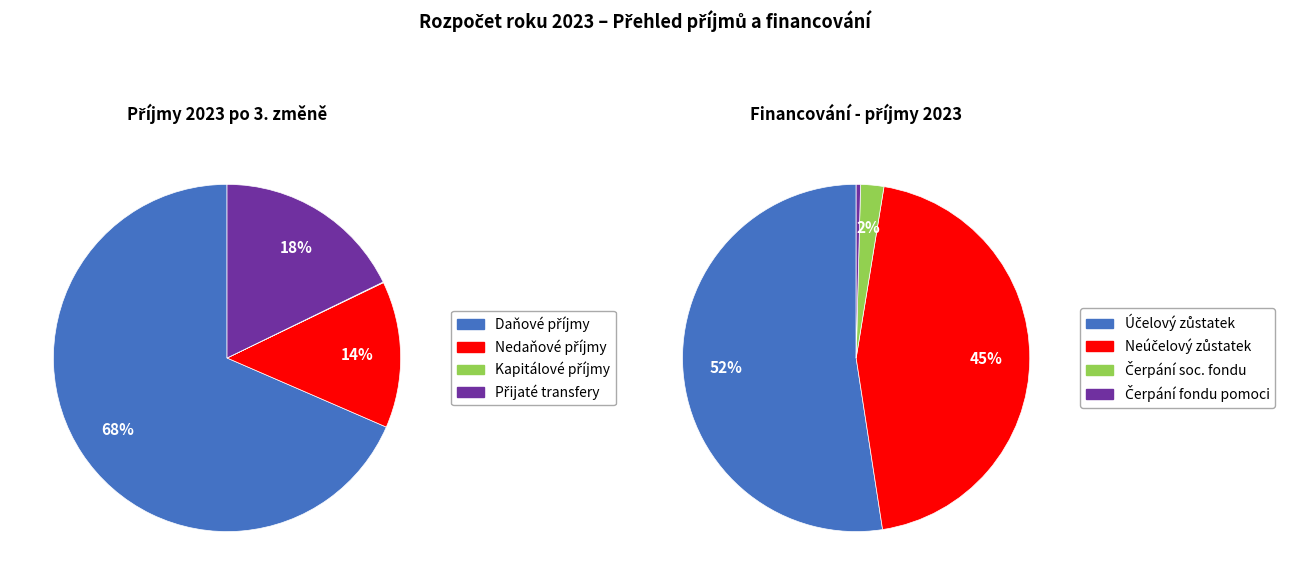

Does Daňové příjmy (třída 1) account for over 50% of the chart?

Yes